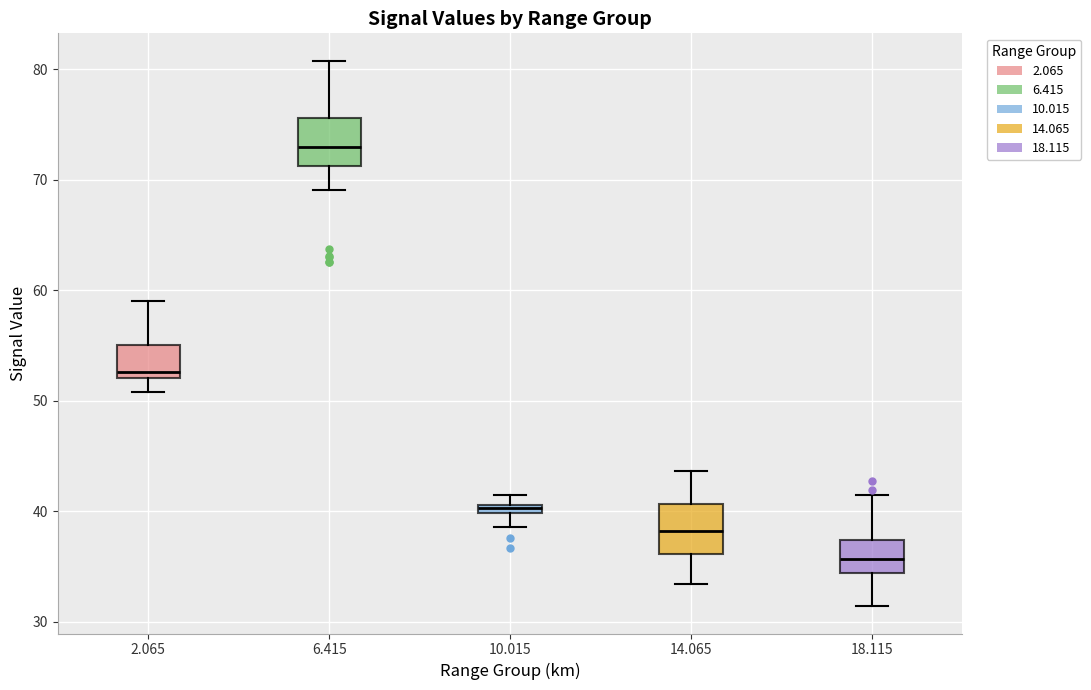

Which box has the highest median line?

6.415